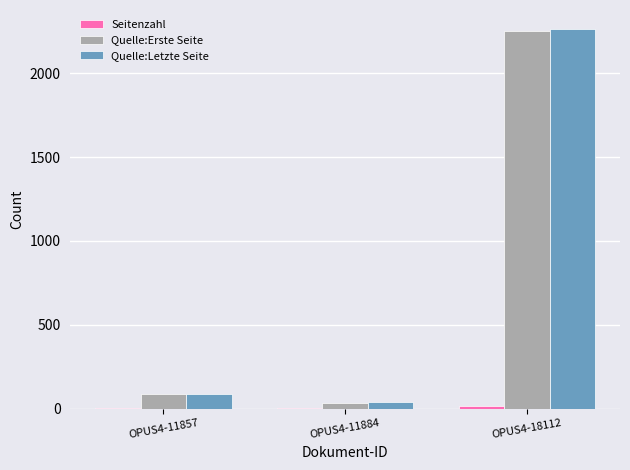

At which category is the sum across all series the highest?

OPUS4-18112